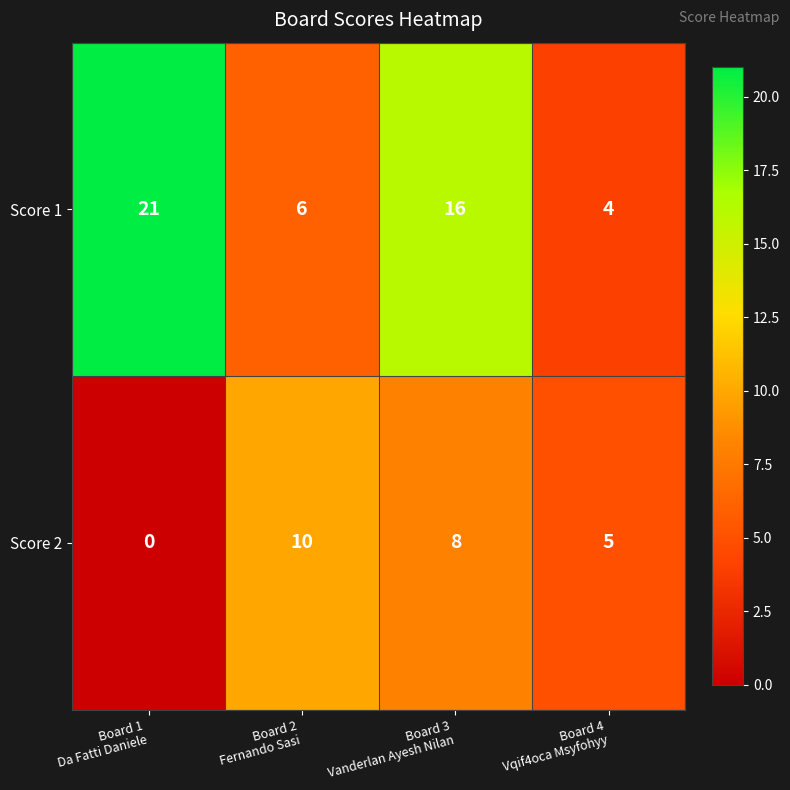

What is the average value of the Score 1 series?

12